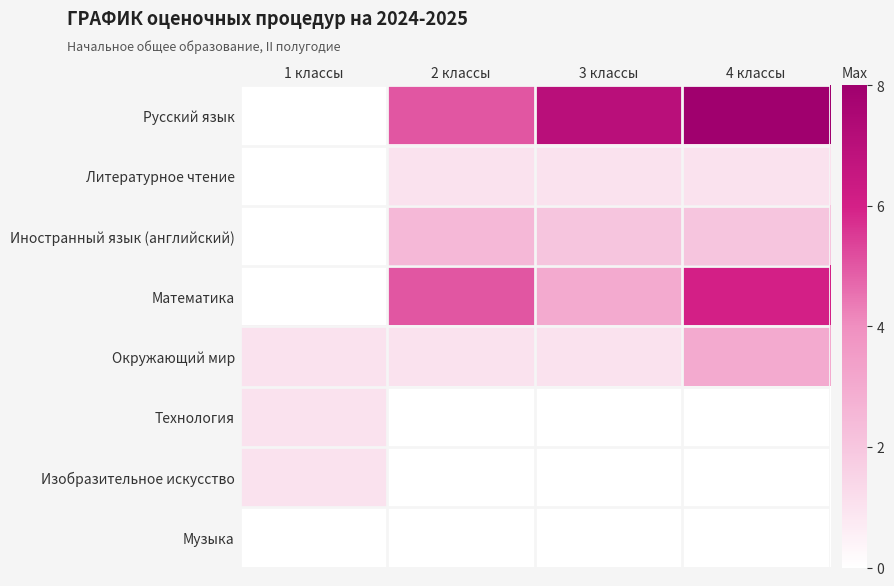

Reading right to left, transcribe all the data shown in this chart.

Русский язык: 4 классы=8.0	3 классы=7.0	2 классы=5.0	1 классы=0.0
Литературное чтение: 4 классы=1.0	3 классы=1.0	2 классы=1.0	1 классы=0.0
Иностранный язык (английский): 4 классы=2.0	3 классы=2.0	2 классы=2.5	1 классы=0.0
Математика: 4 классы=6.0	3 классы=3.0	2 классы=5.0	1 классы=0.0
Окружающий мир: 4 классы=3.0	3 классы=1.0	2 классы=1.0	1 классы=1.0
Технология: 4 классы=0.0	3 классы=0.0	2 классы=0.0	1 классы=1.0
Изобразительное искусство: 4 классы=0.0	3 классы=0.0	2 классы=0.0	1 классы=1.0
Музыка: 4 классы=0.0	3 классы=0.0	2 классы=0.0	1 классы=0.0